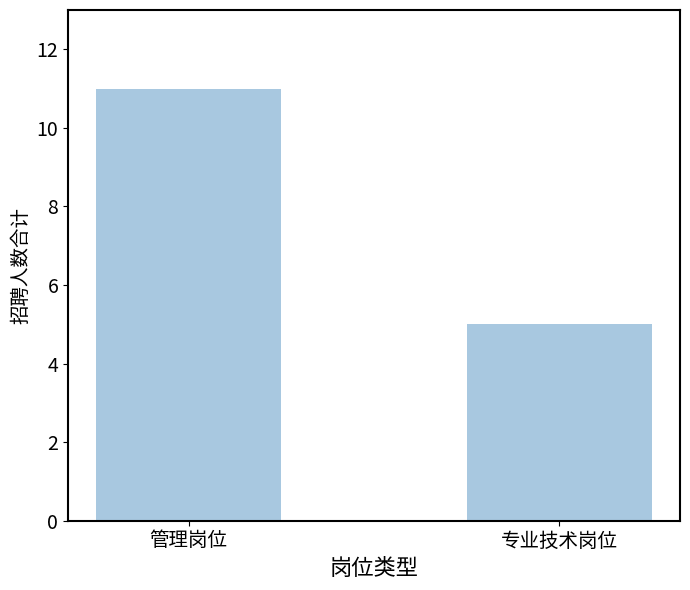

List the labels in order of value, largest first.

管理岗位, 专业技术岗位